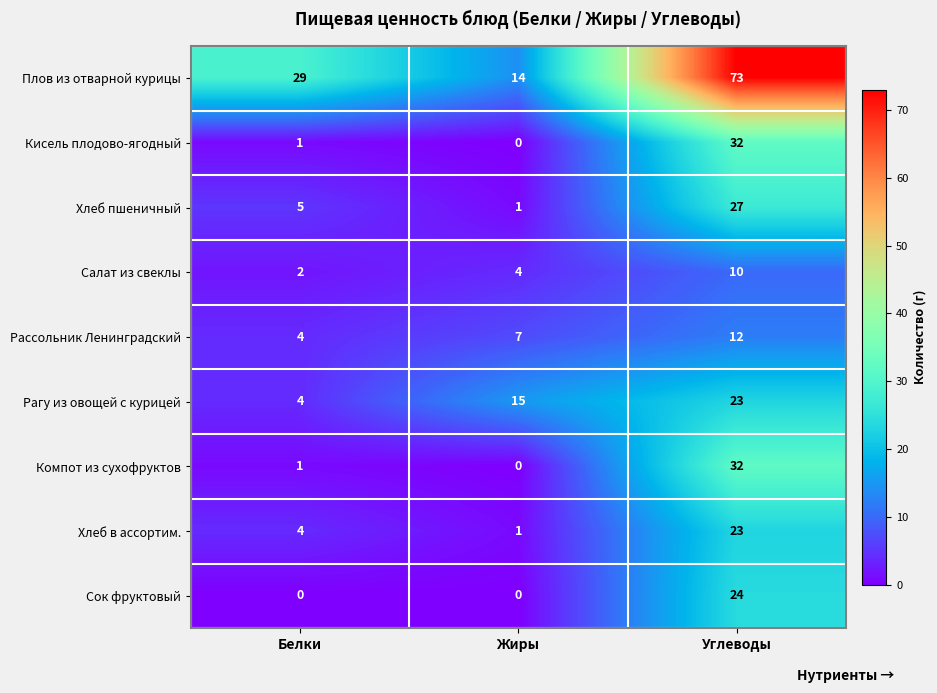

At which category is the sum across all series the highest?

Углеводы